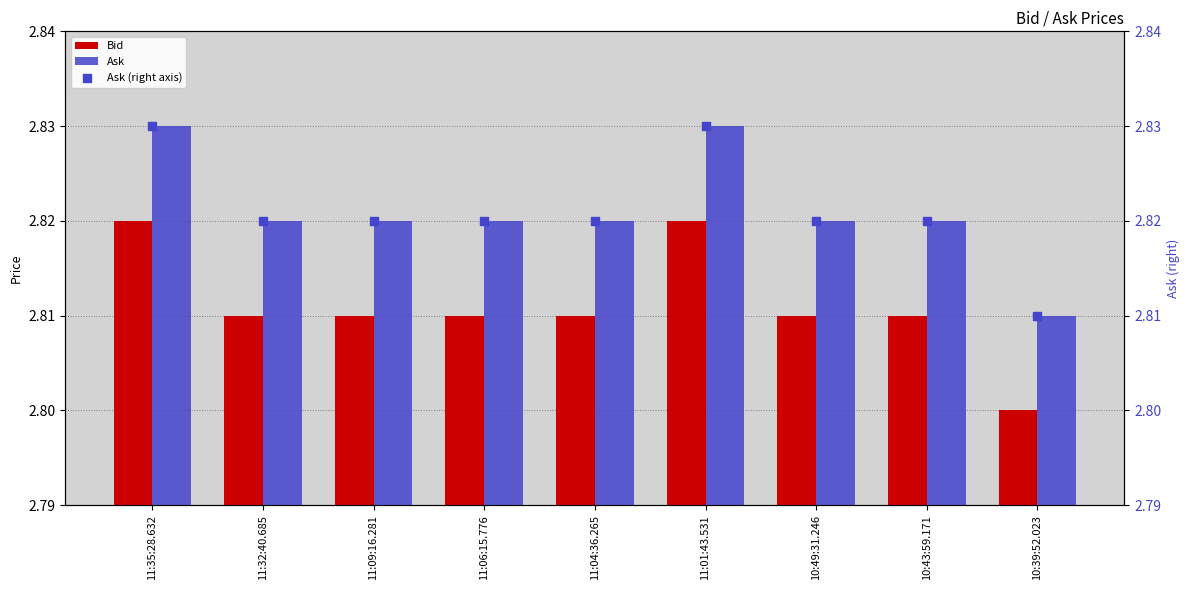

Is the value of Ask at 10:49:31.246 greater than the value of Ask (right axis) at 10:49:31.246?

No